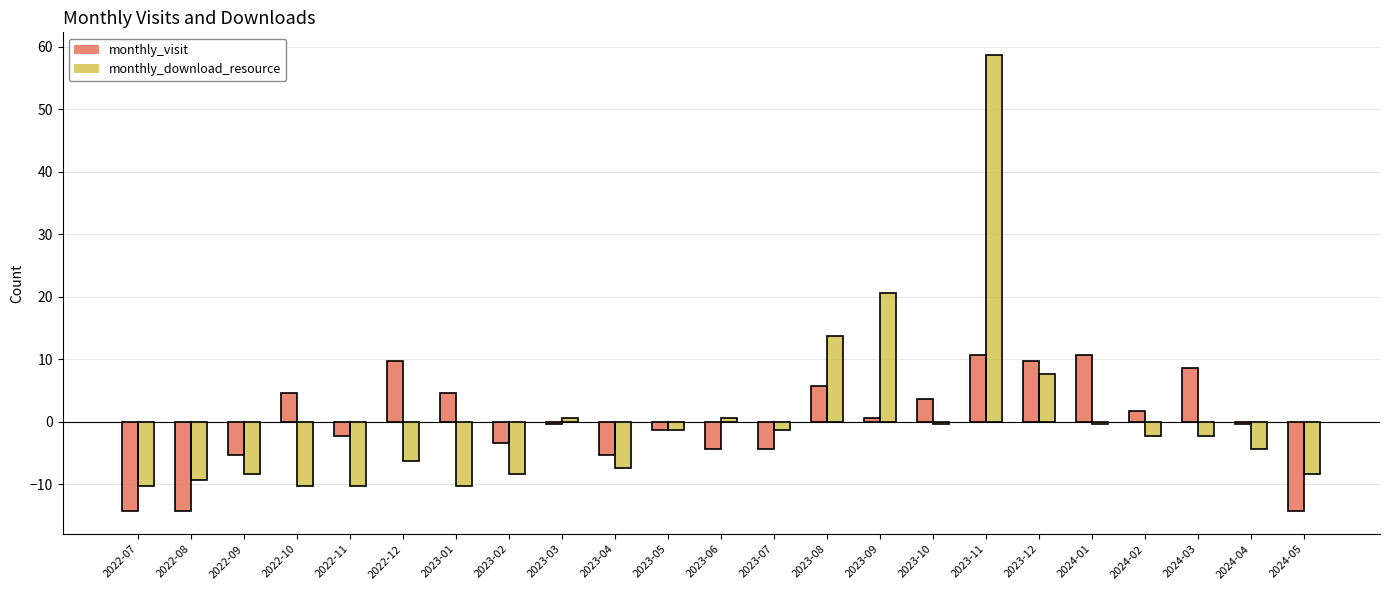

Does the chart contain stacked bars?

No